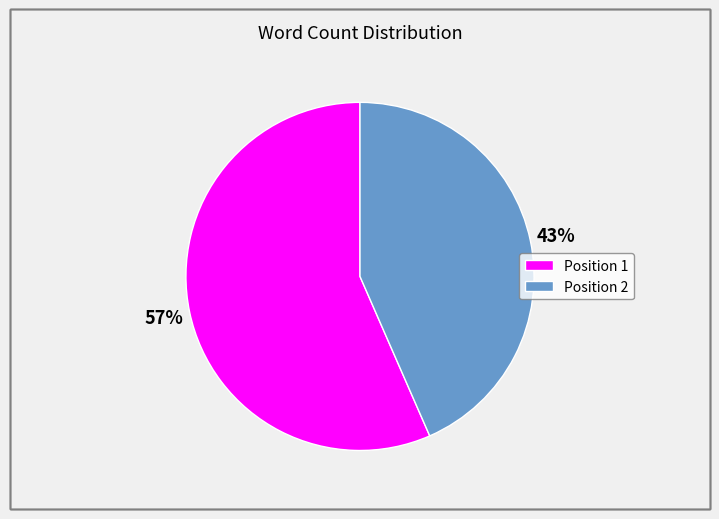

Is the sum of Position 1 and Position 2 greater than half?

Yes